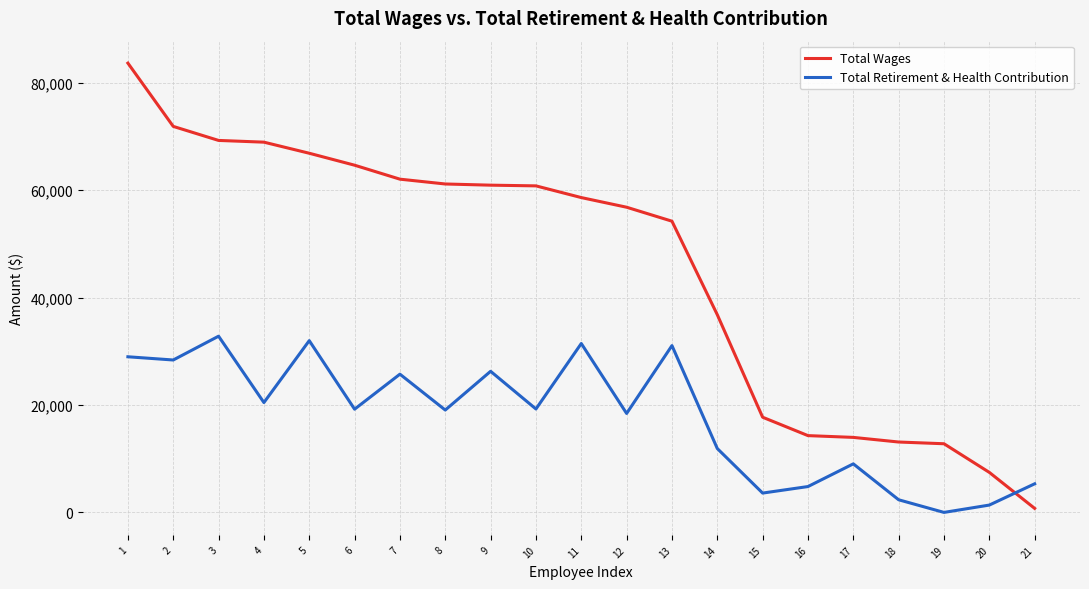

Which series has the widest spread of values?

Total Wages